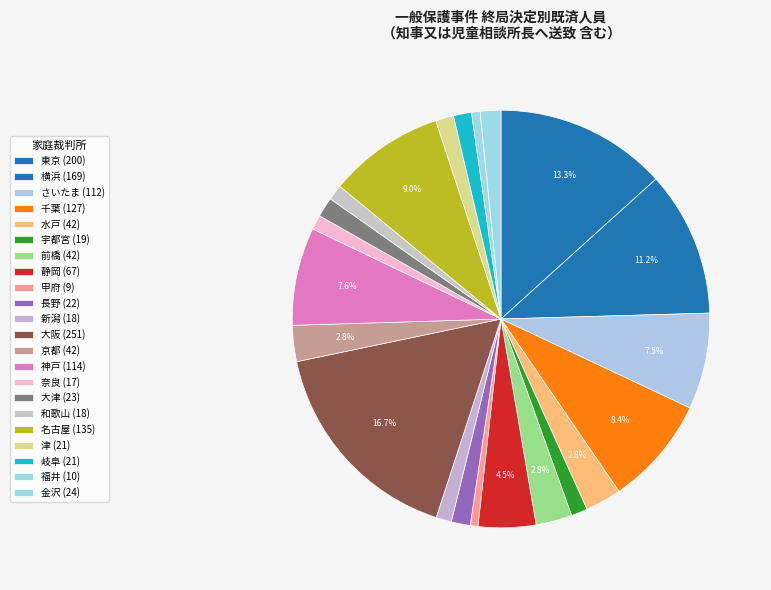

How many segments does this pie chart have?

22